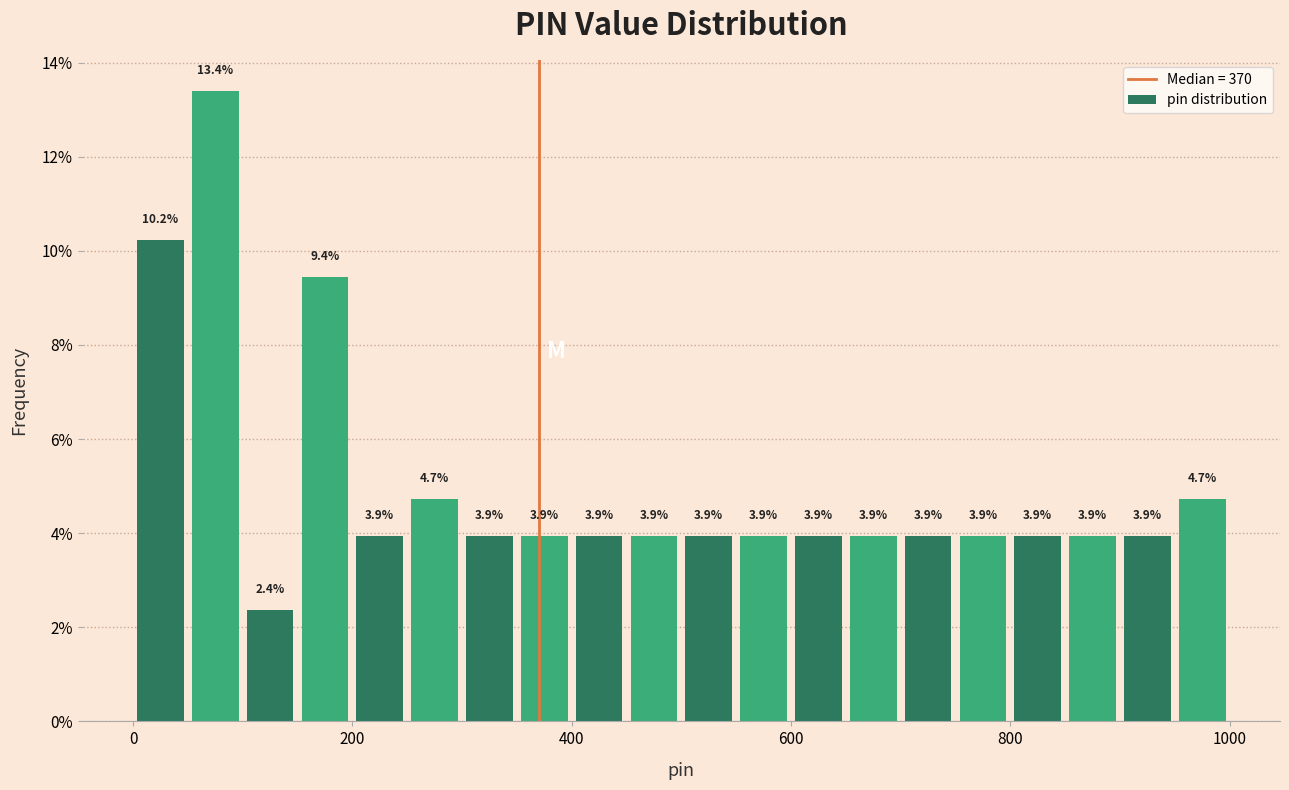

Read against the x-axis, roughly where is the centre of the tallest bar?

80